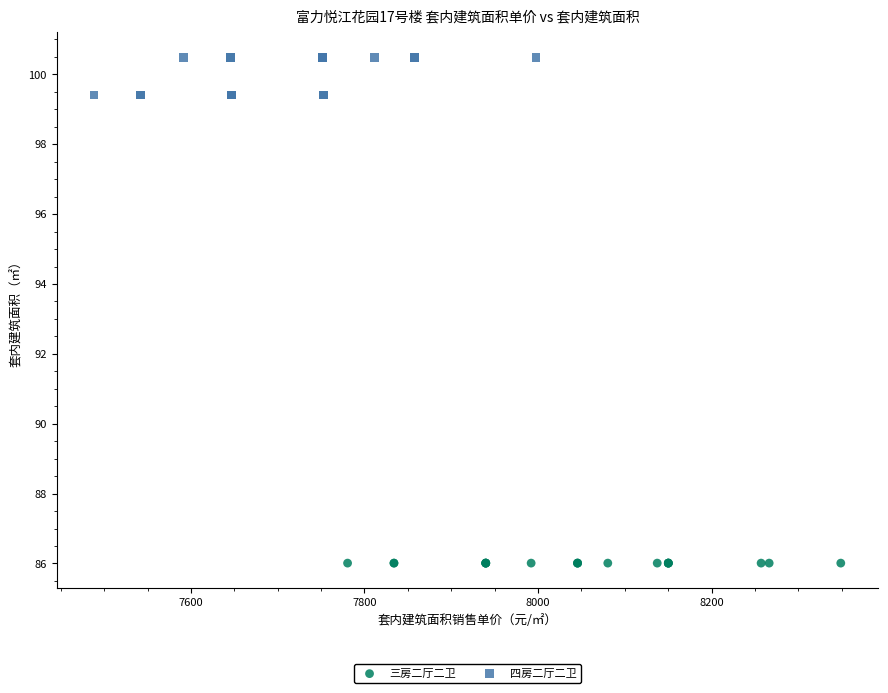

Which series reaches the maximum Y coordinate?

四房二厅二卫